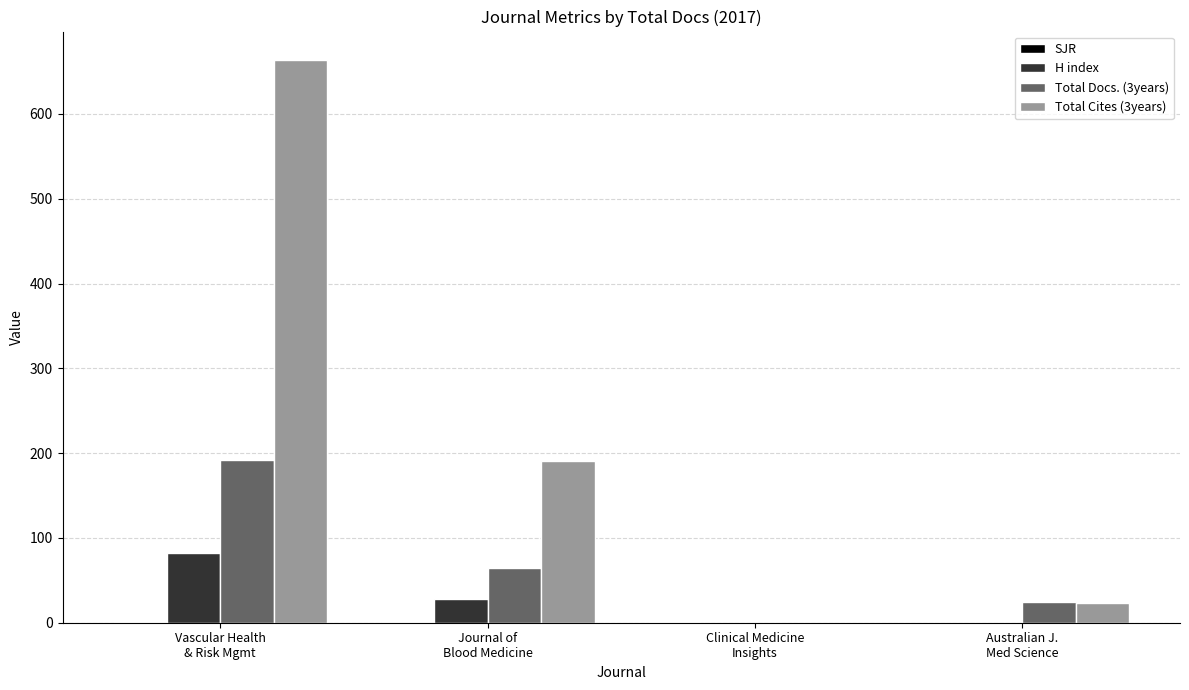

What is the greatest value displayed?

664.0